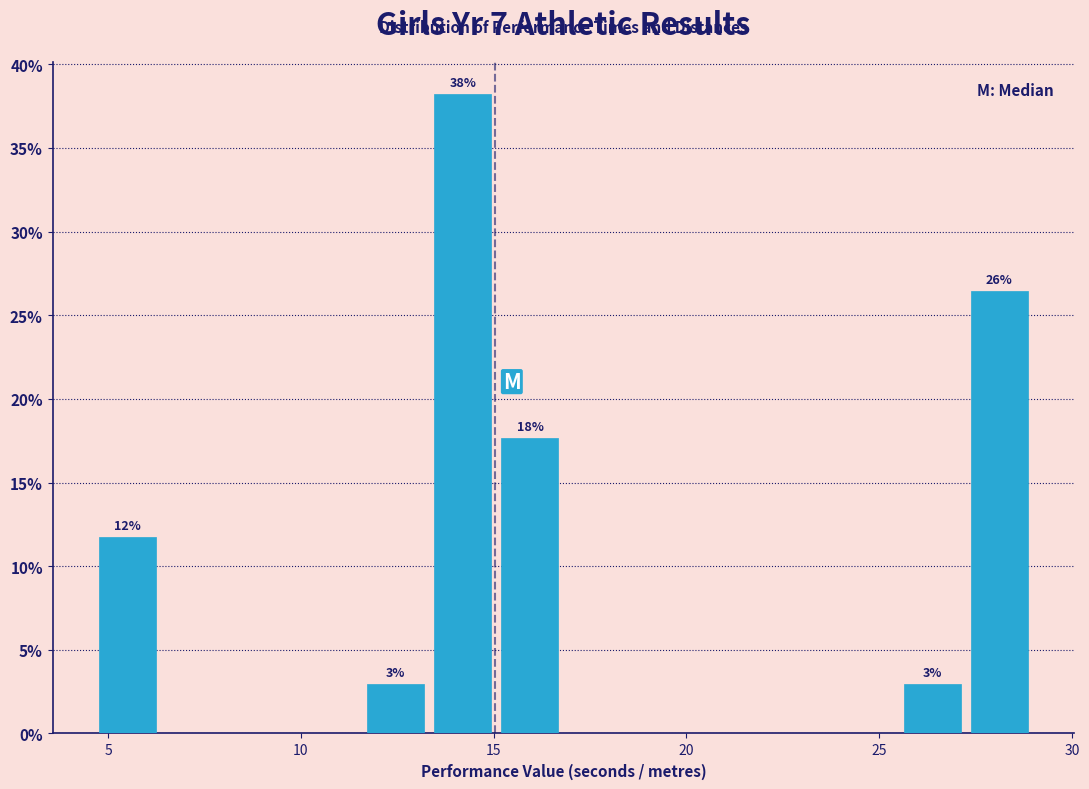

Around what value on the x-axis is the tallest bar? Give the approximate position of its centre, as read against the axis.

14.0